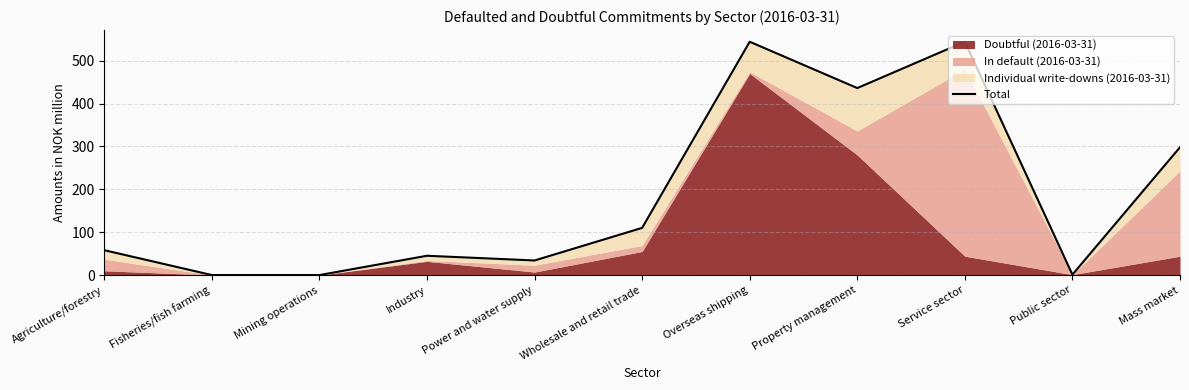

What is the value of the 4th point from the left?

45